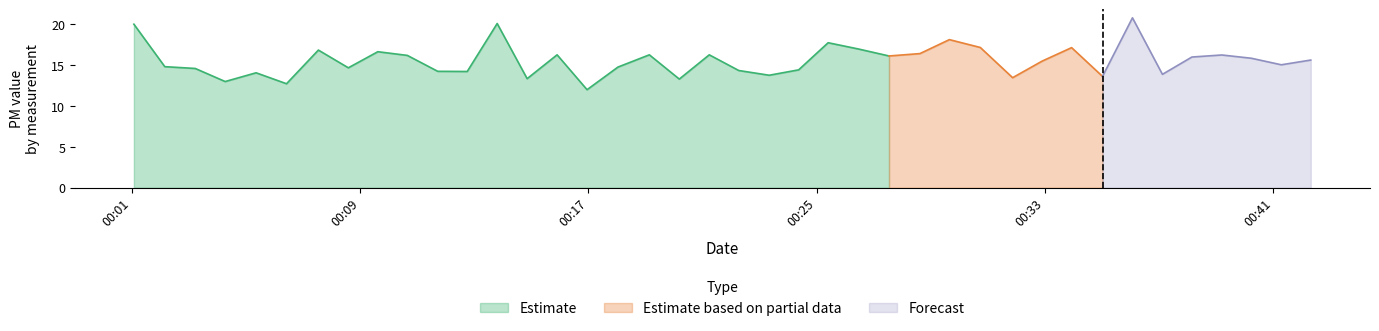

True or false: P2 and P1 intersect in this chart.

False